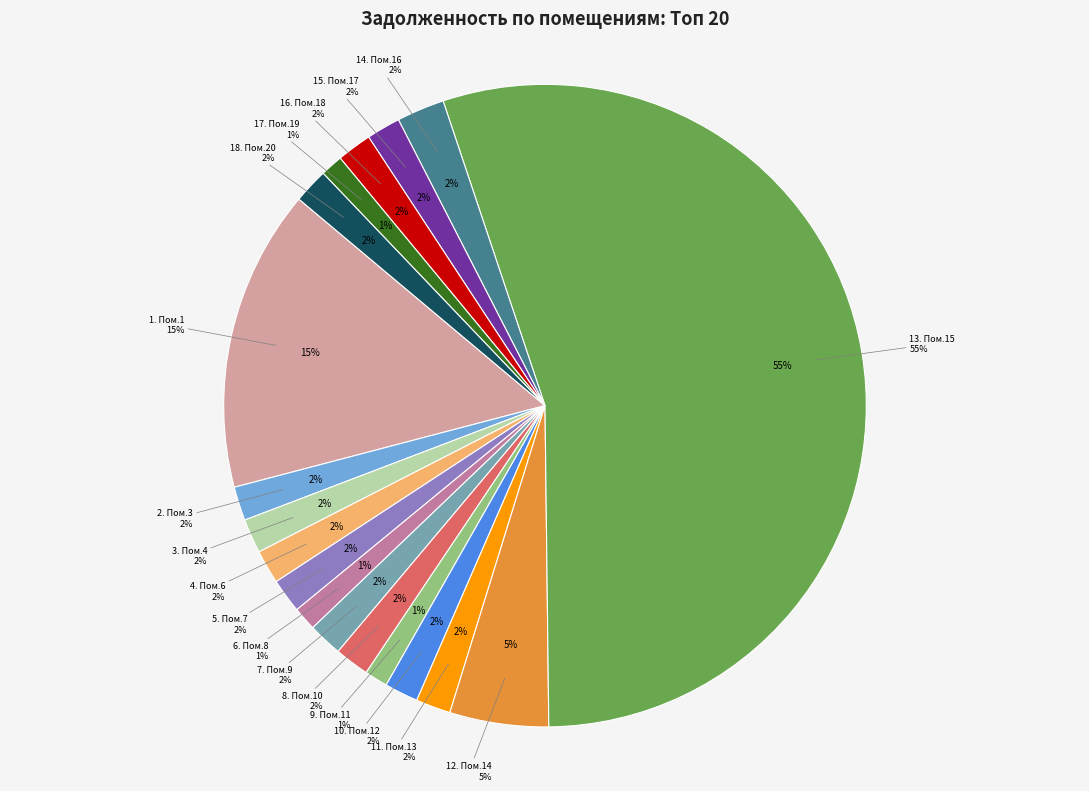

Which slice represents more than half of the pie?

15